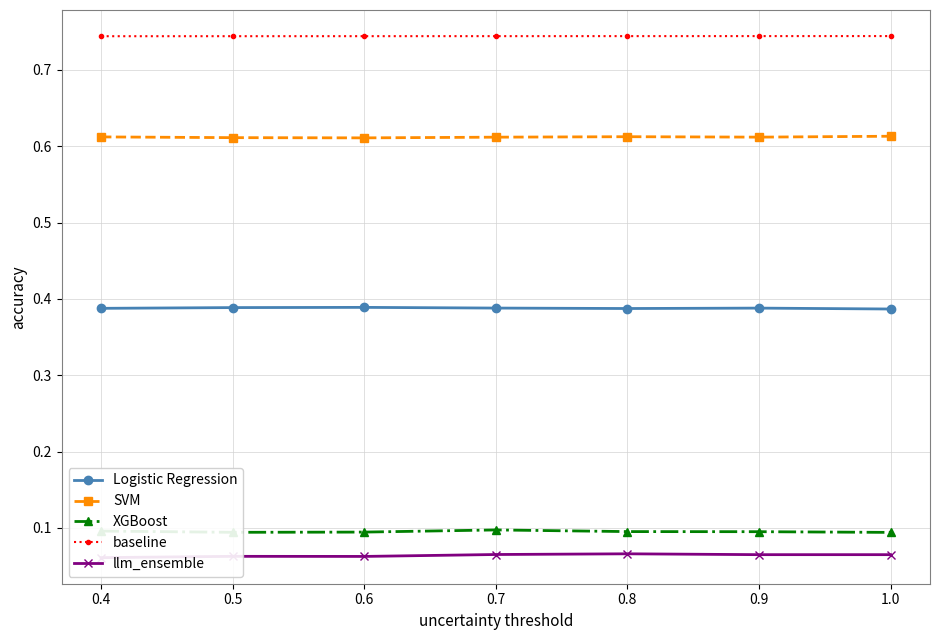

What is the spread (max minus min) of values at 0.9?

0.7